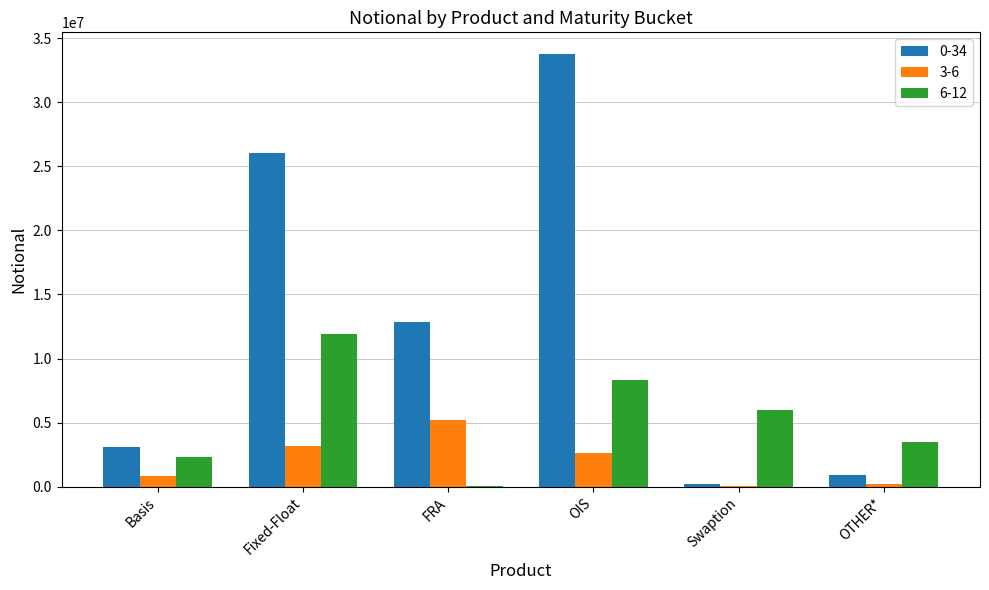

At which category does the chart reach its peak across all series?

OIS